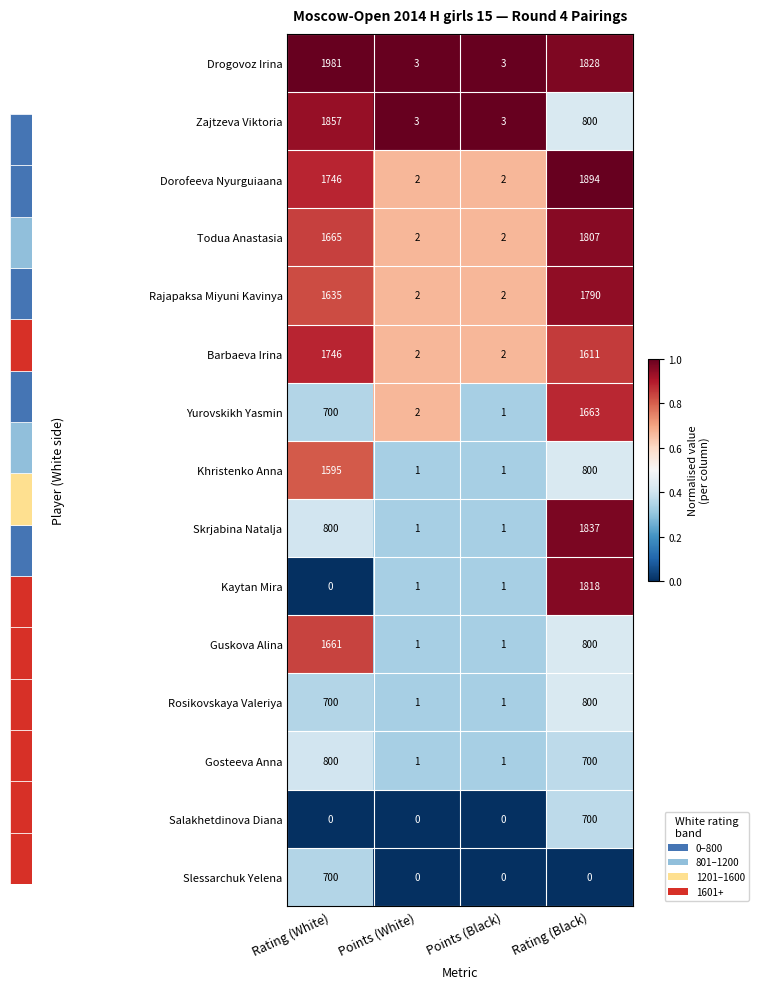

What is the maximum value shown in the chart?

1981